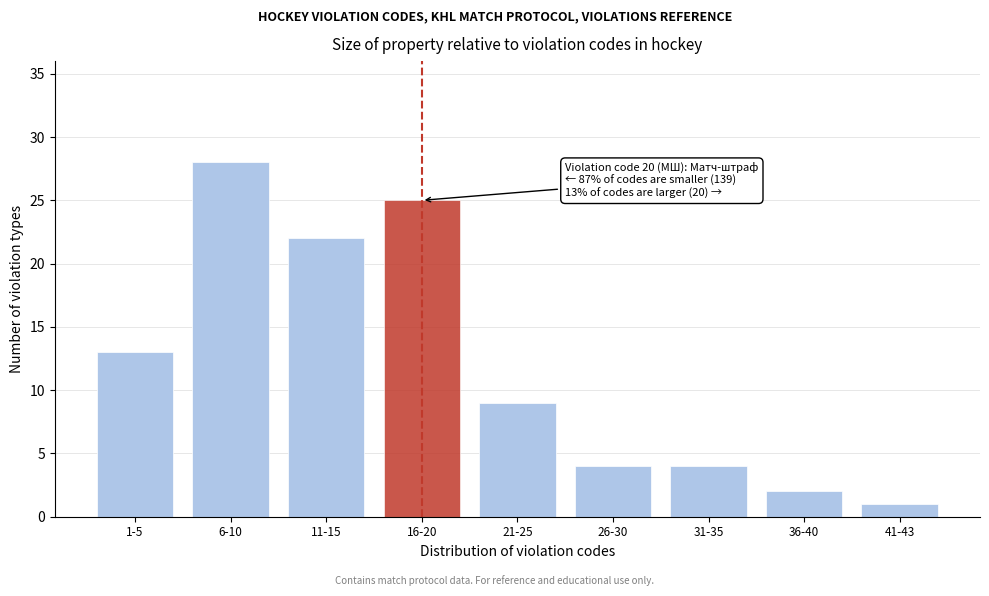

Reading left to right, list all the values displayed in this chart.

13	28	22	25	9	4	4	2	1